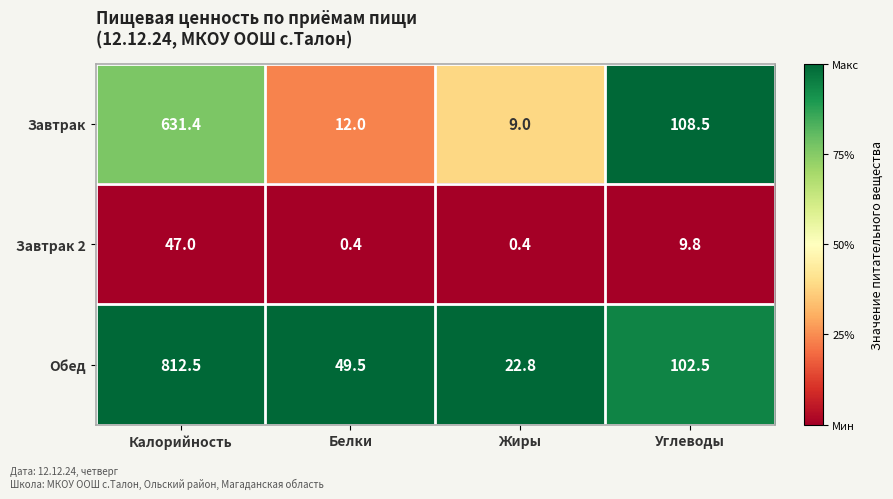

Reading left to right, extract all data points from this chart.

Завтрак: Калорийность=631.4	Белки=12.0	Жиры=9.0	Углеводы=108.5
Завтрак 2: Калорийность=47.0	Белки=0.4	Жиры=0.4	Углеводы=9.8
Обед: Калорийность=812.5	Белки=49.5	Жиры=22.8	Углеводы=102.5